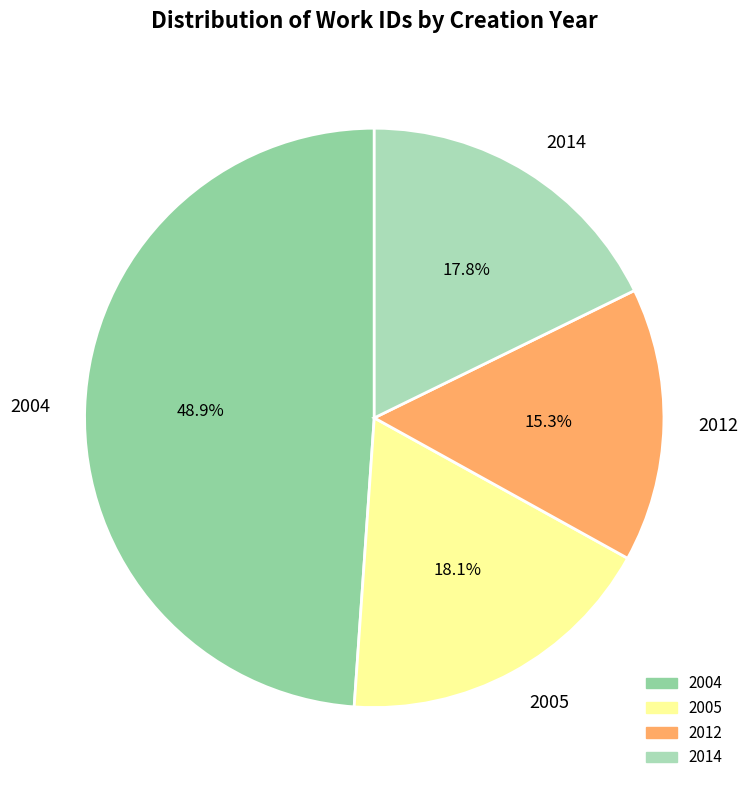

How much of the chart is everything except 2014?

82.2%